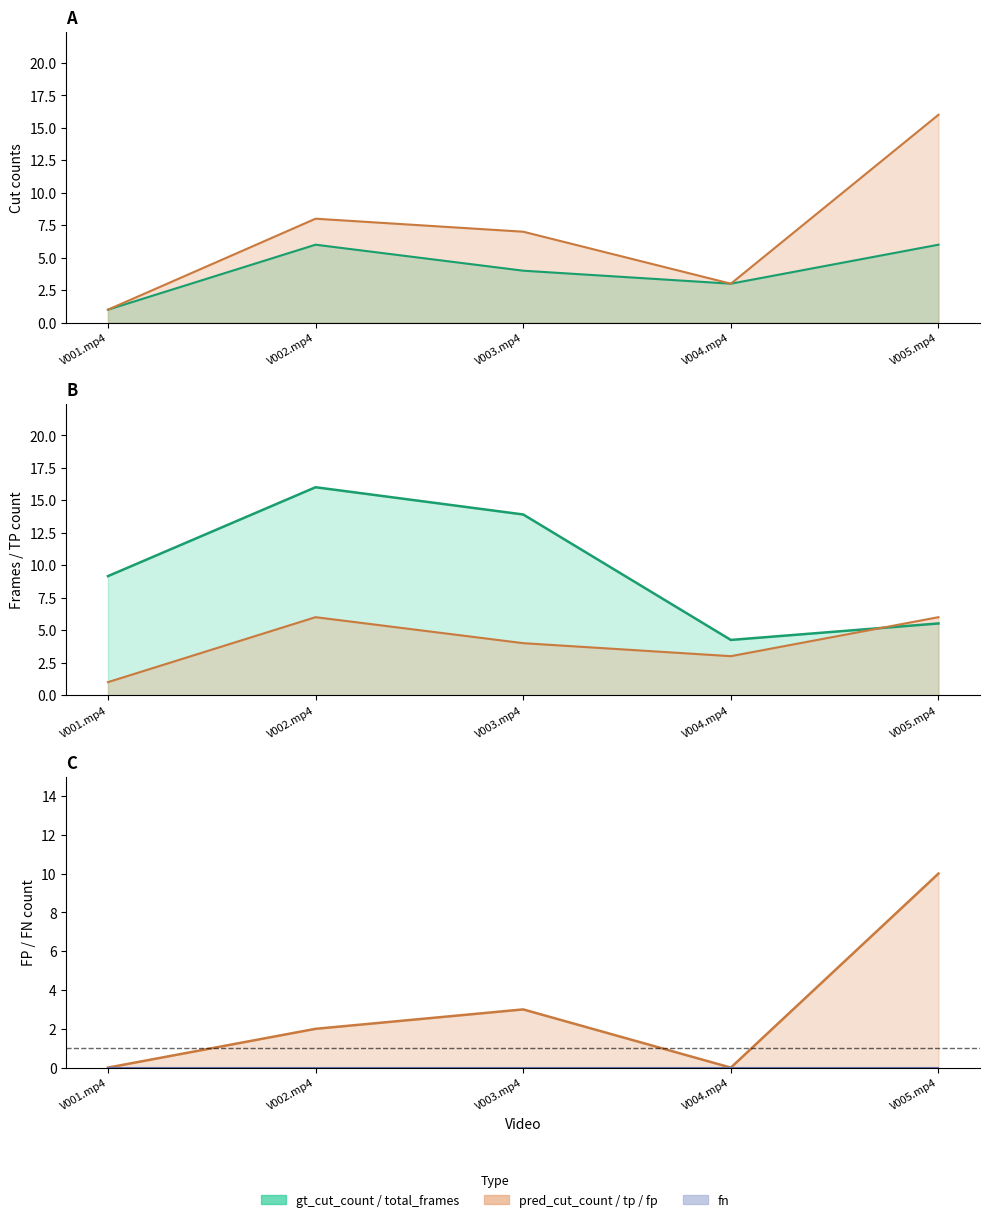

Does the chart display data point markers on the line(s)?

No